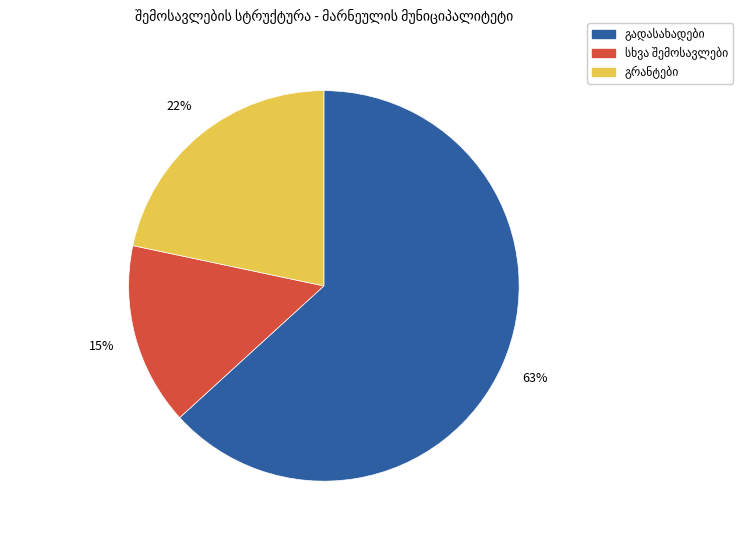

To the nearest percent, what is the difference between the largest and smallest slice percentages?

48%